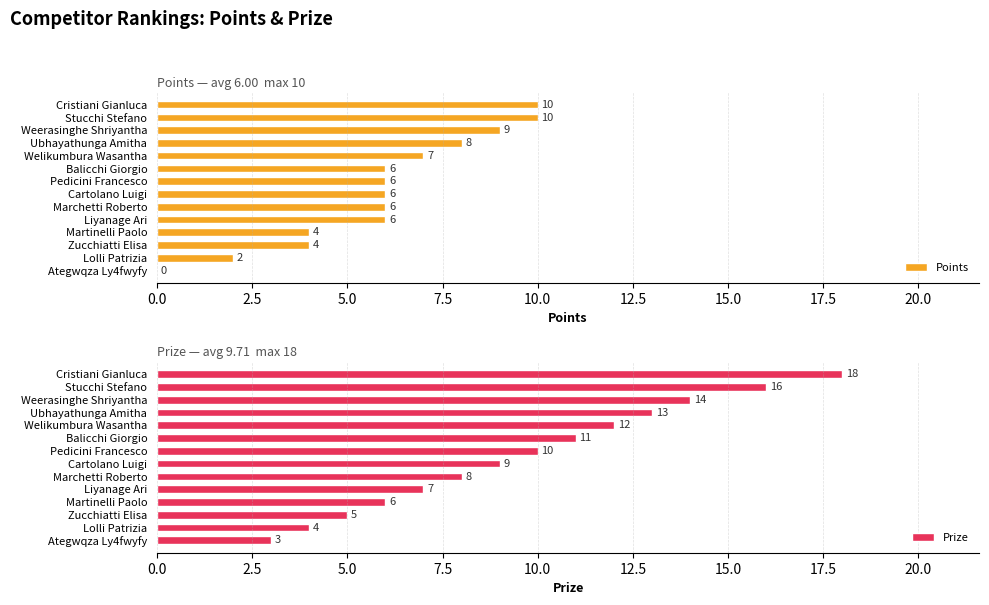

List the series in order of their overall mean, lowest first.

Points, Prize